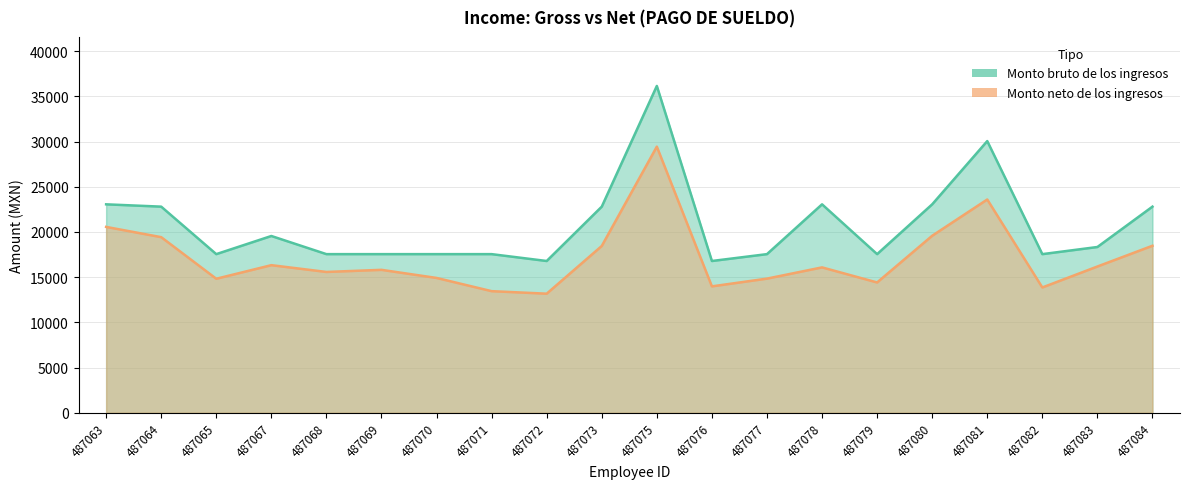

How many data points in Monto bruto de los ingresos are above 18336?

9